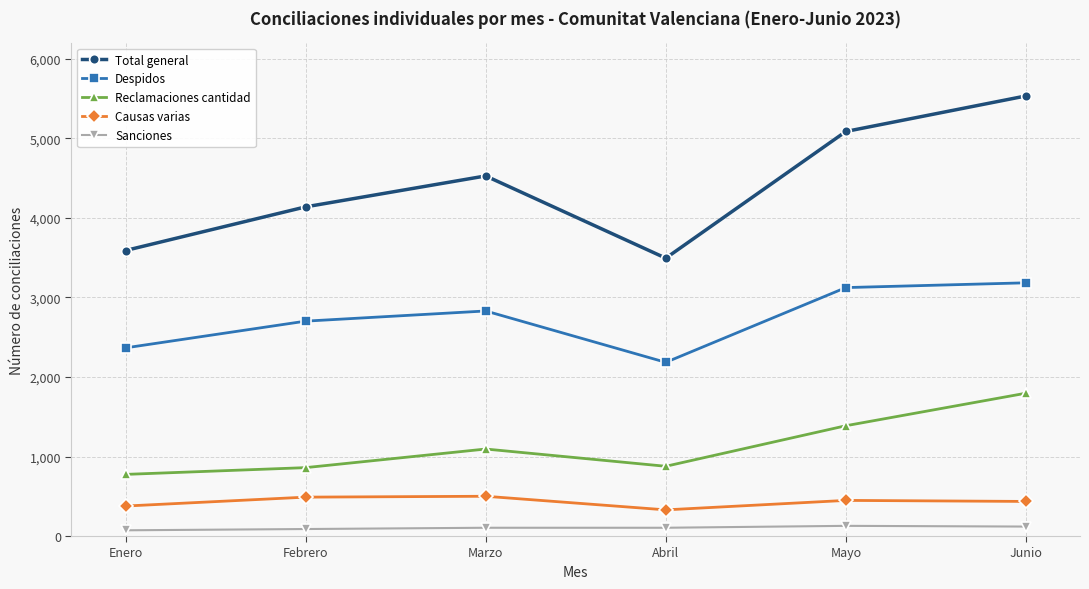

Where is Causas varias nearest to the value 414?

Junio